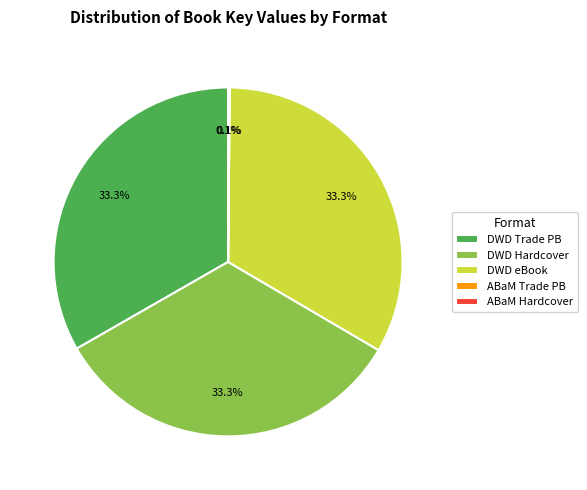

How much of the chart is everything except DWD Trade PB?

66.7%